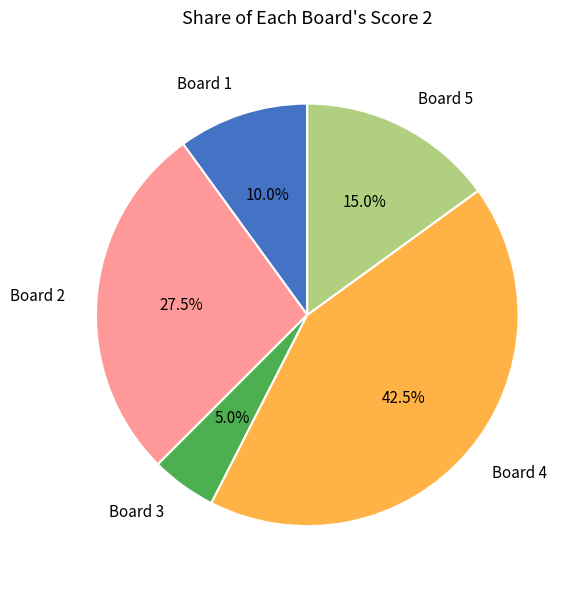

Which category has the biggest portion of the pie?

Board 4